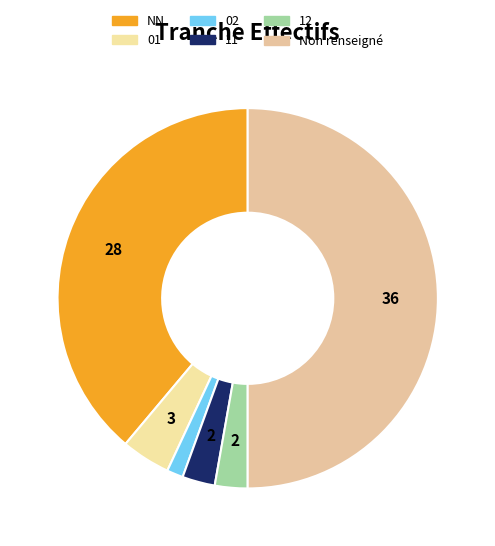

What percentage is the 12 slice, to the nearest percent?

3%